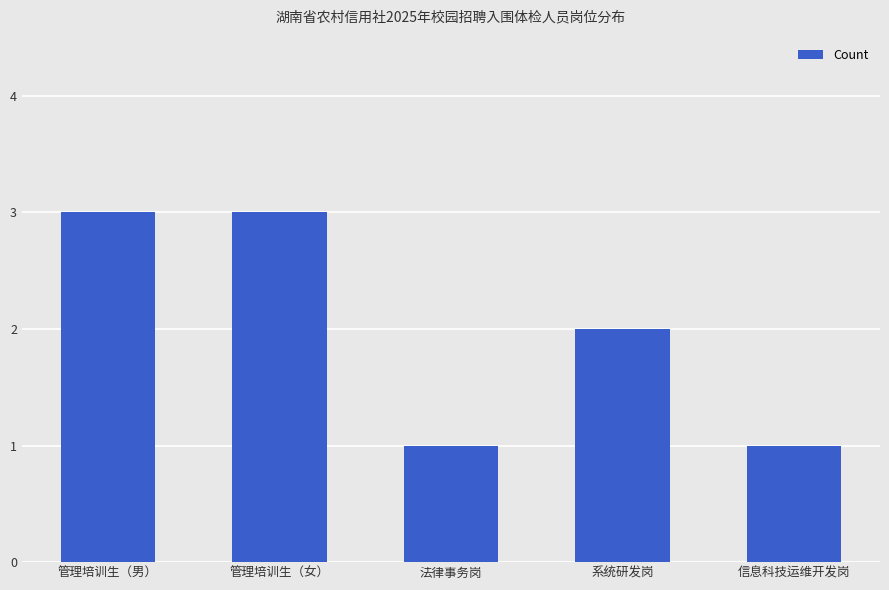

What is the label of the 5th bar from the left?

信息科技运维开发岗